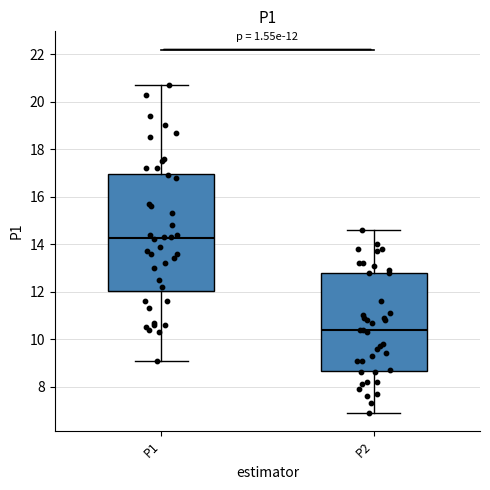

Which box is the tallest, from its lower edge to its upper edge?

P1